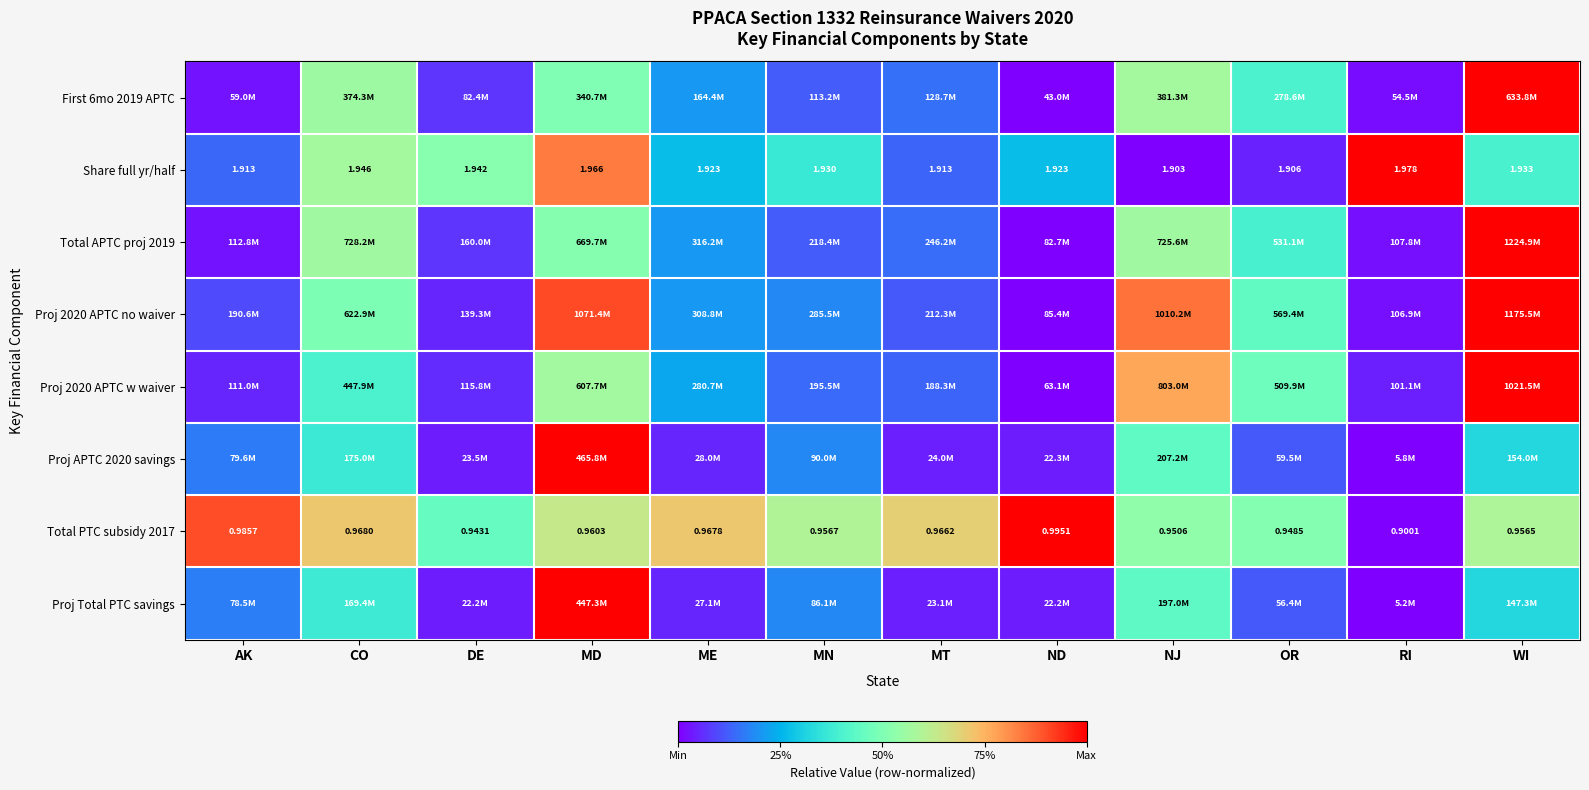

At which label does Share full yr/half reach its peak?

RI